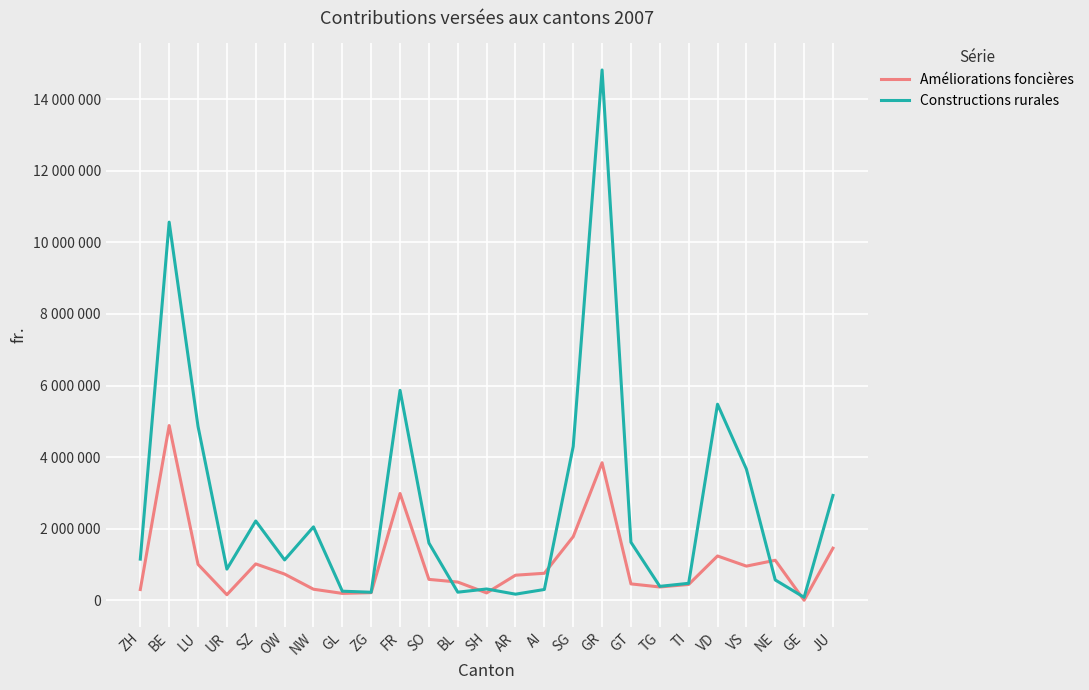

How many times do Constructions rurales and Améliorations foncières cross each other?

6